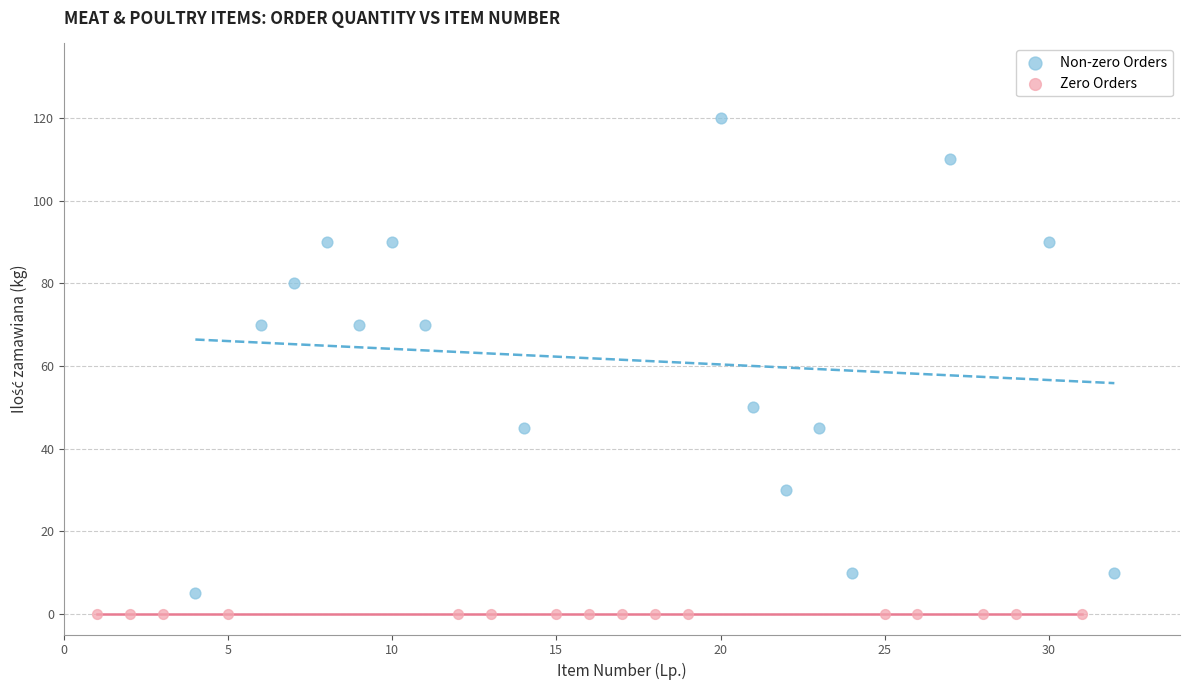

Which series contains the highest Y value?

Non-zero Orders